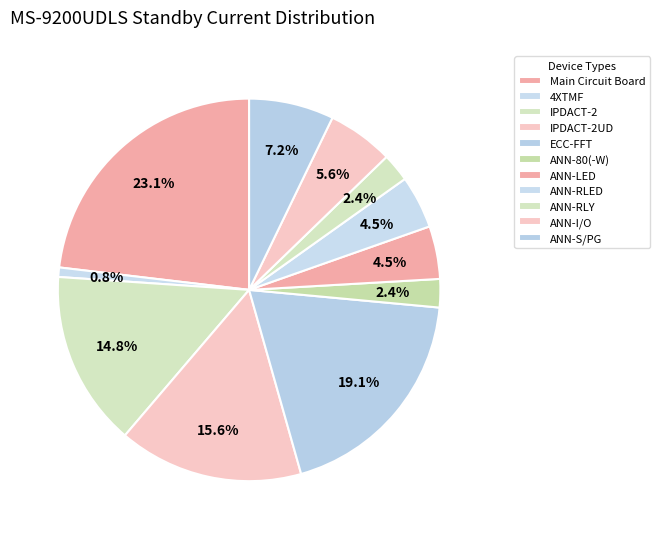

Which category has the smallest portion of the pie?

4XTMF